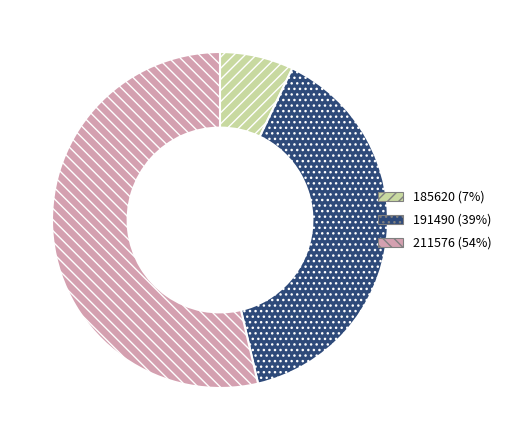

Count the number of slices in the pie.

3